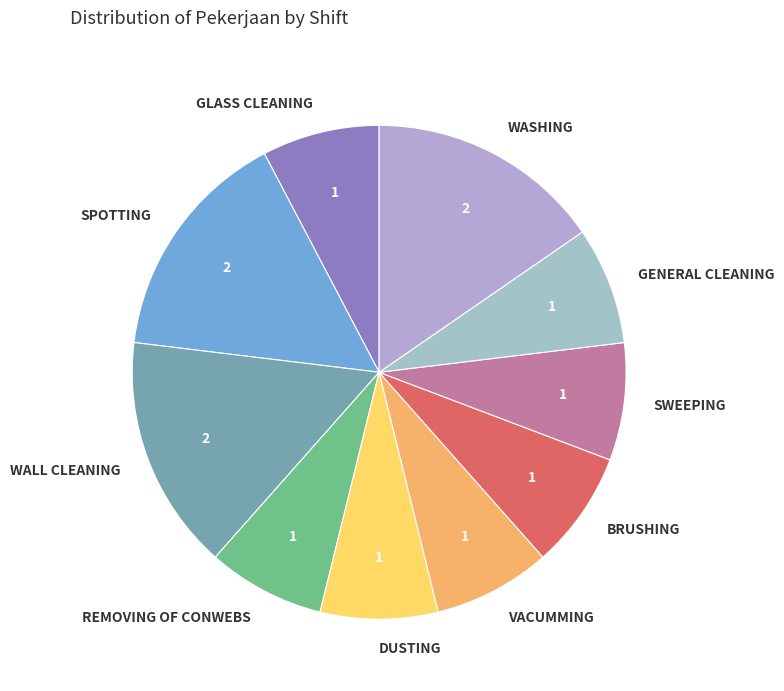

What is the ratio of the value at REMOVING OF CONWEBS to the value at VACUMMING?

1.0